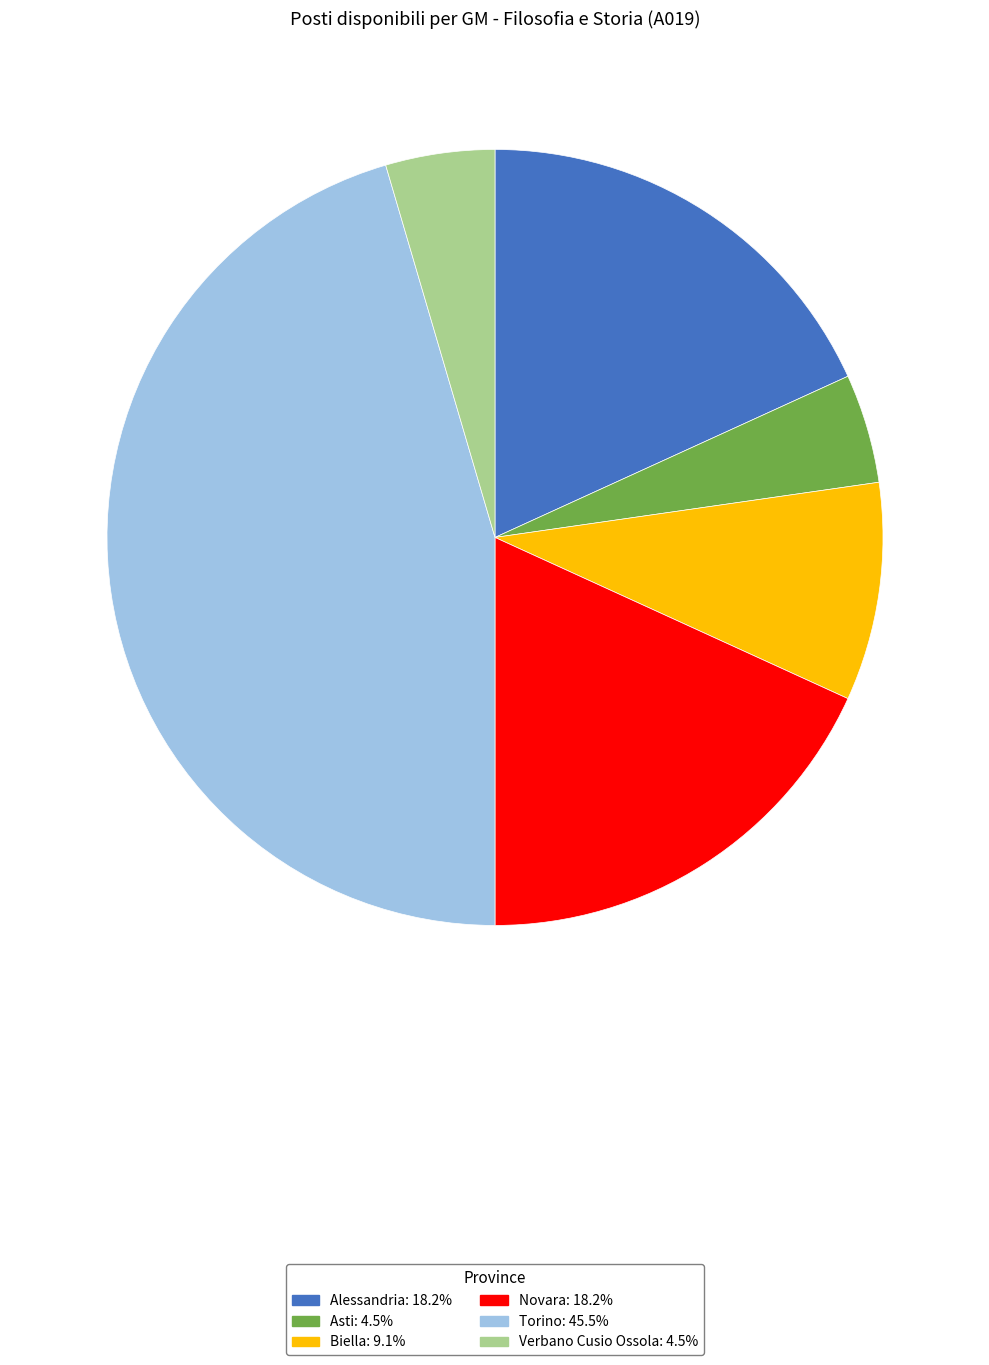

What is the largest slice in the pie chart?

Torino